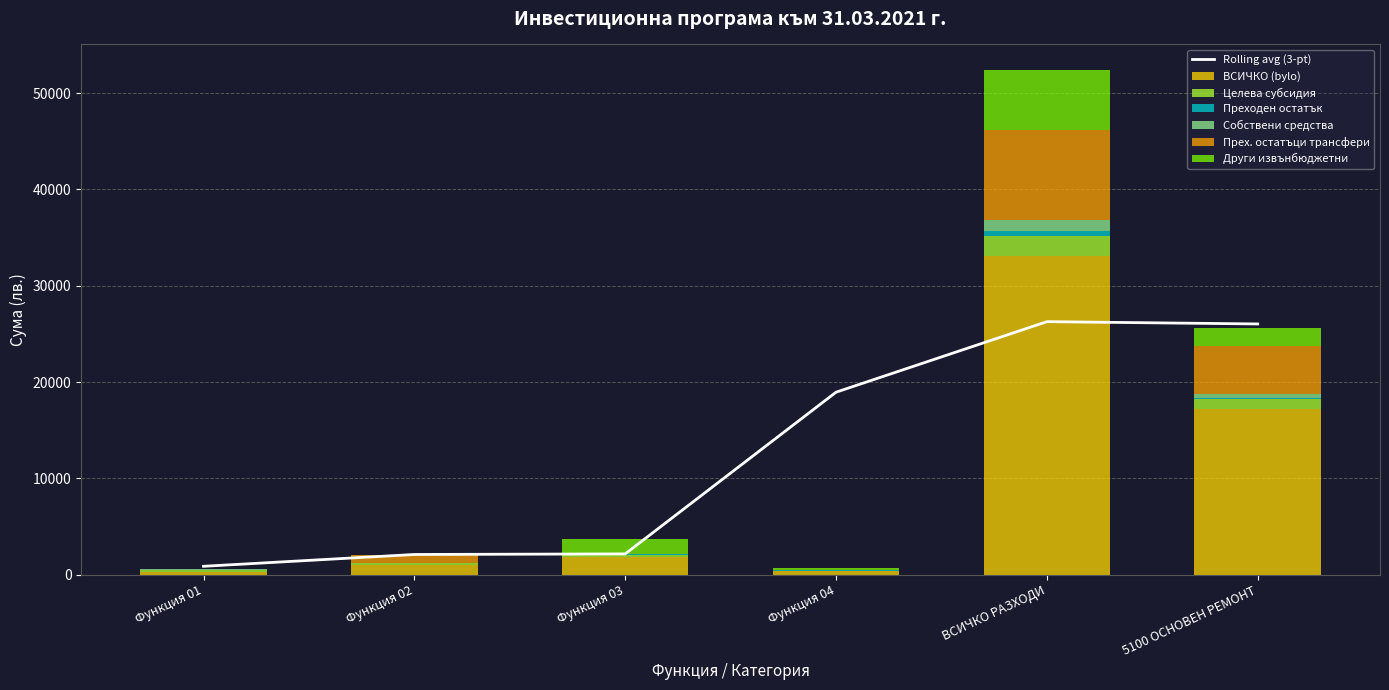

At which category does the chart reach its peak across all series?

ВСИЧКО РАЗХОДИ